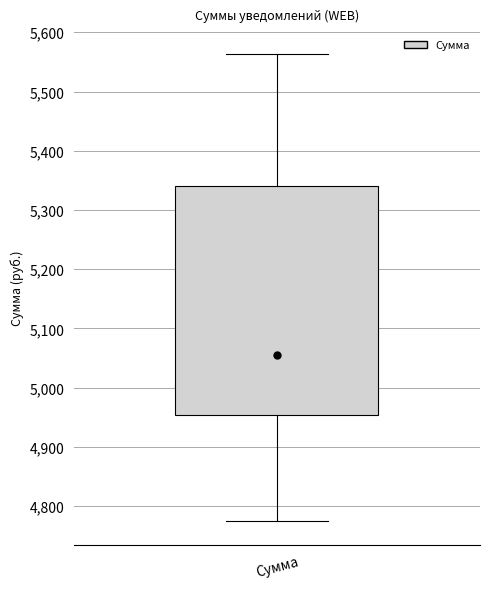

Read this box plot against the y-axis: the position of the median line, the range covered by the box, and the ends of both whiskers. The values are not printed on the chart, so give them approximately, as read against the axis.

median 5060, box 4950 to 5340, whiskers 4770 to 5560